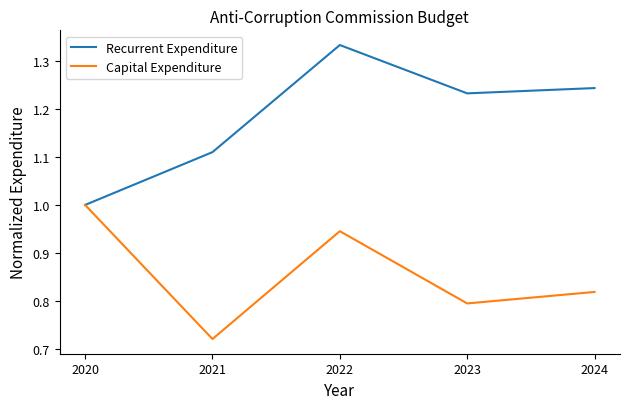

Count the Capital Expenditure values in the range 0 to 1.

5